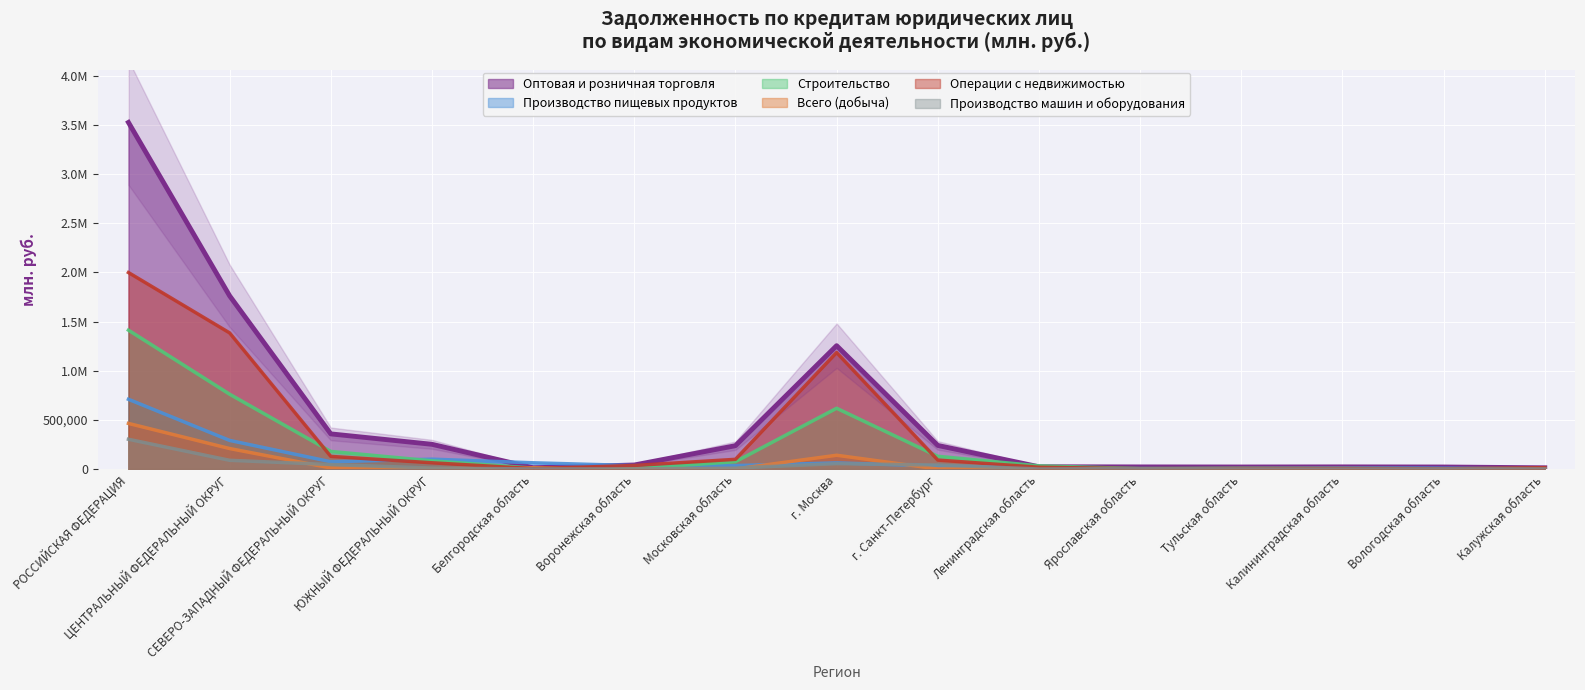

Reading left to right, transcribe all the data shown in this chart.

Оптовая и розничная торговля: 3526617	1762465	357945	251921	13304	41494	237801	1255307	240422	23436	21905	21103	22208	21044	13134
Производство пищевых продуктов: 709925	291626	74460	100810	63891	35510	35679	62666	31011	11866	1281	9612	13419	8289	4012
Строительство: 1413179	761698	179530	83721	9935	4445	74918	618691	130210	32394	4754	6843	4739	3670	6168
Всего (добыча): 464519	208917	11303	2773	13832	25	800	140674	1315	7350	1310	600	319	0	304
Операции с недвижимостью: 1999314	1385229	128903	63995	4468	36623	99143	1185515	91641	18536	3526	7022	7236	2373	14308
Производство машин и оборудования: 303203	89300	46016	10279	1249	2113	10429	54960	41717	659	5537	1571	318	1415	1262